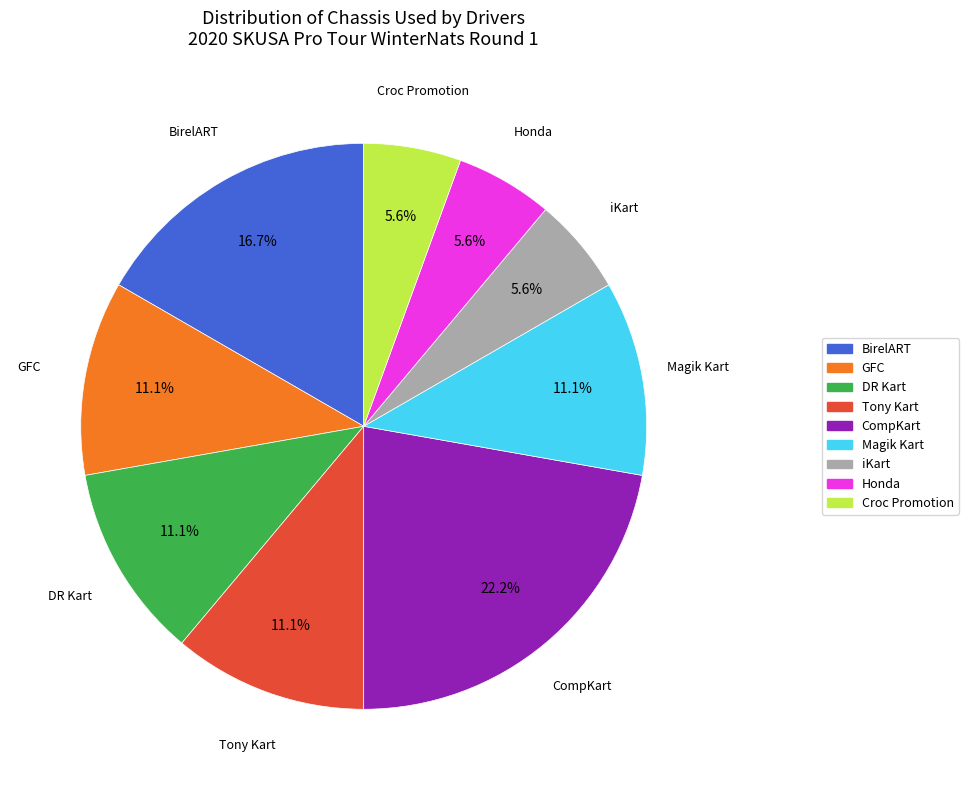

Combined, do BirelART and Honda account for over 50%?

No